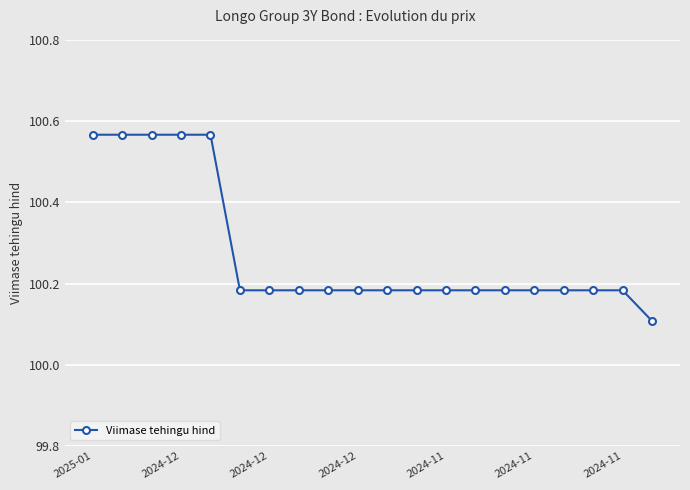

What is the difference between the maximum and minimum values?

0.5